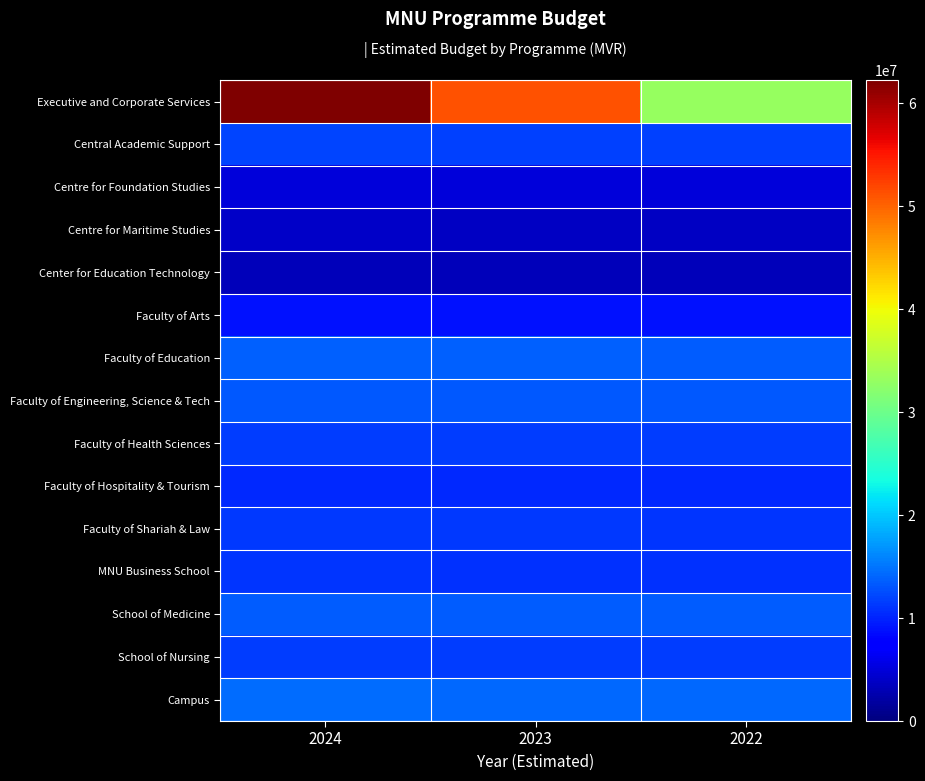

What is the total value across all series at 2023?

194363626